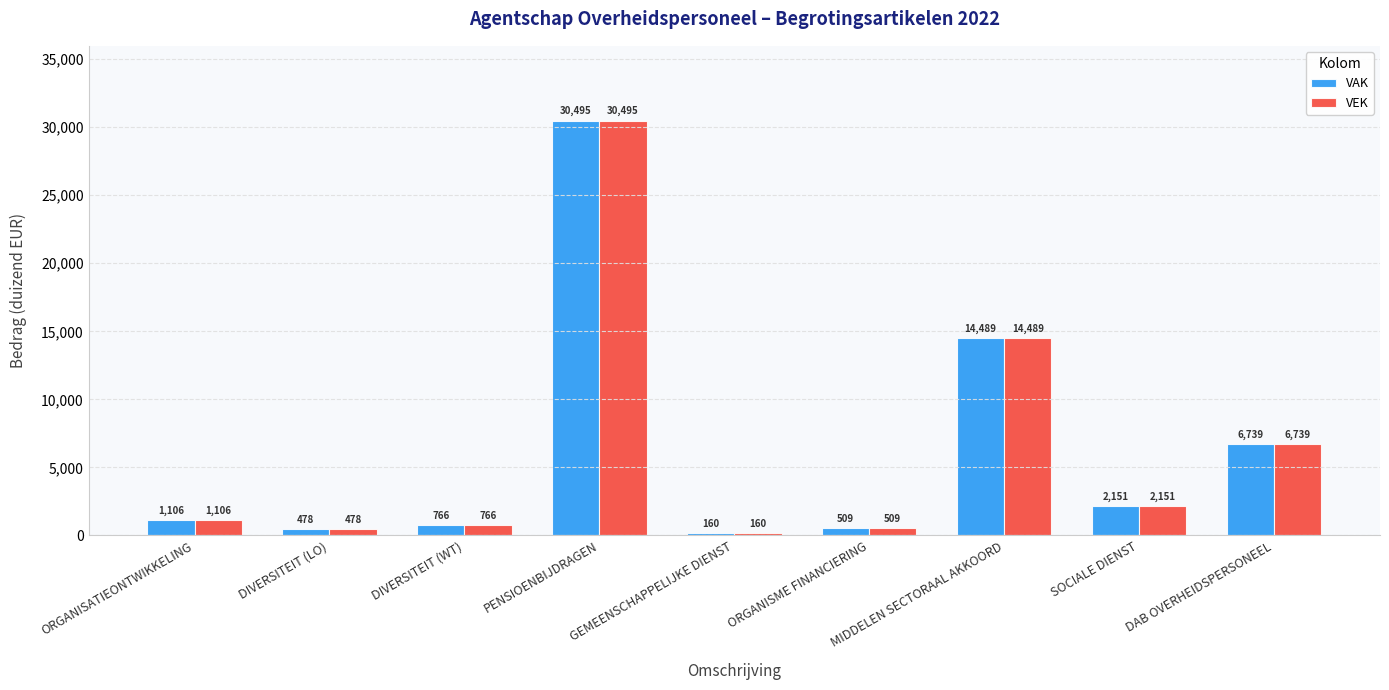

Is the value of VEK at DAB OVERHEIDSPERSONEEL greater than the value of VAK at DIVERSITEIT (LO)?

Yes